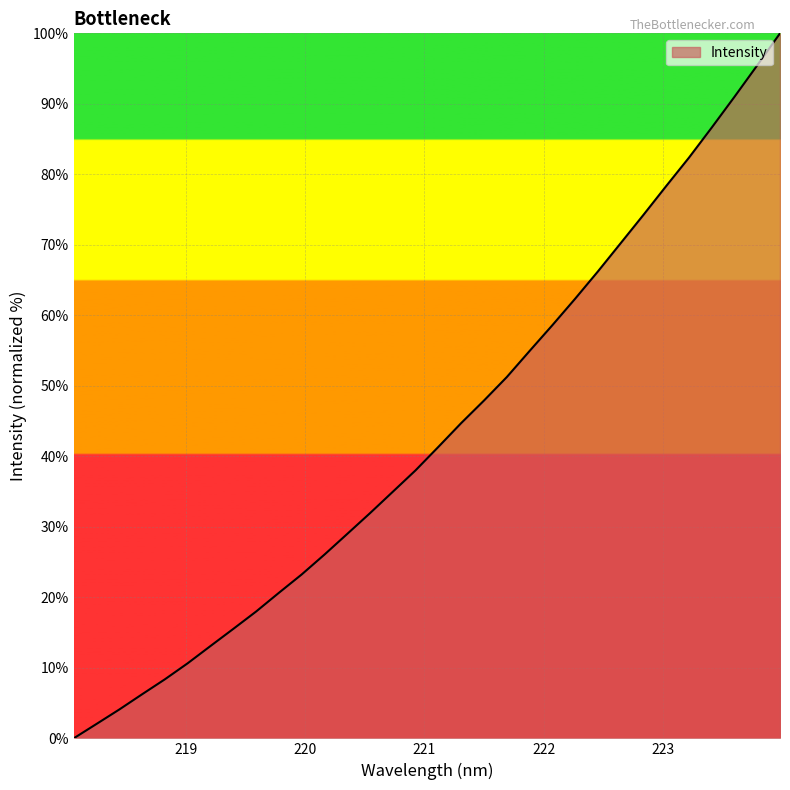

What is the greatest value displayed?

100.0